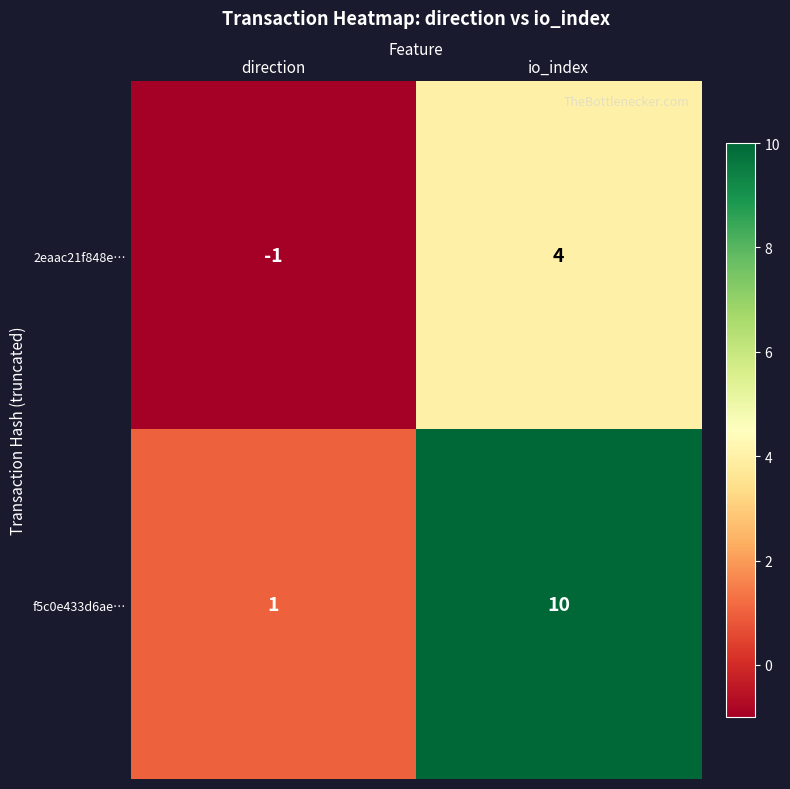

How many categories are shown in the chart?

2